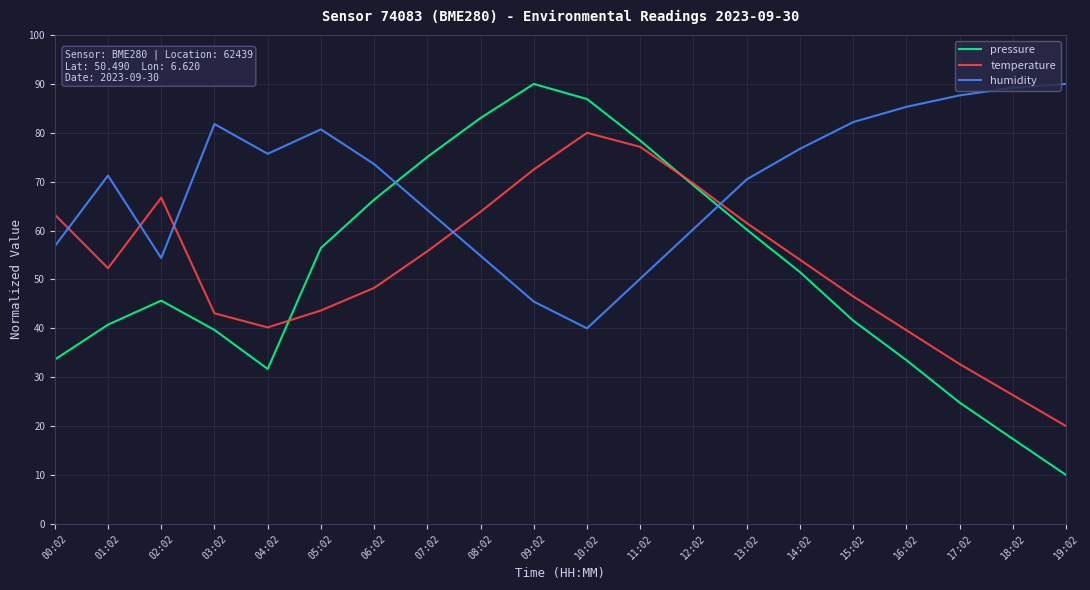

At 15:02, list the series in order from largest to smallest.

humidity, temperature, pressure